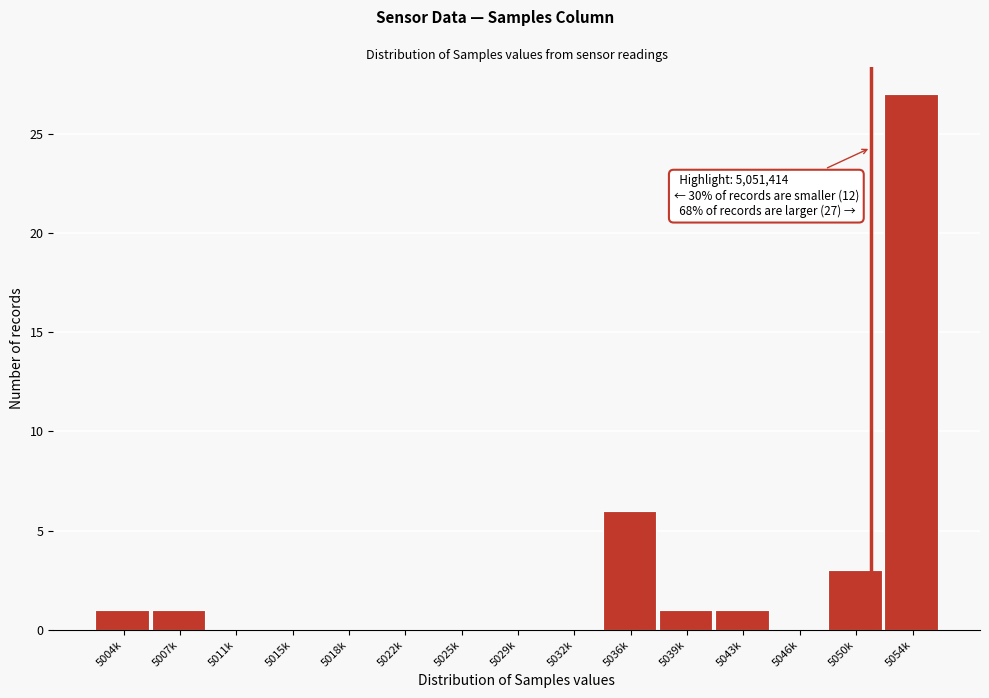

Reading right to left, extract all data points from this chart.

5054k=27	5050k=3	5046k=0	5043k=1	5039k=1	5036k=6	5032k=0	5029k=0	5025k=0	5022k=0	5018k=0	5015k=0	5011k=0	5007k=1	5004k=1